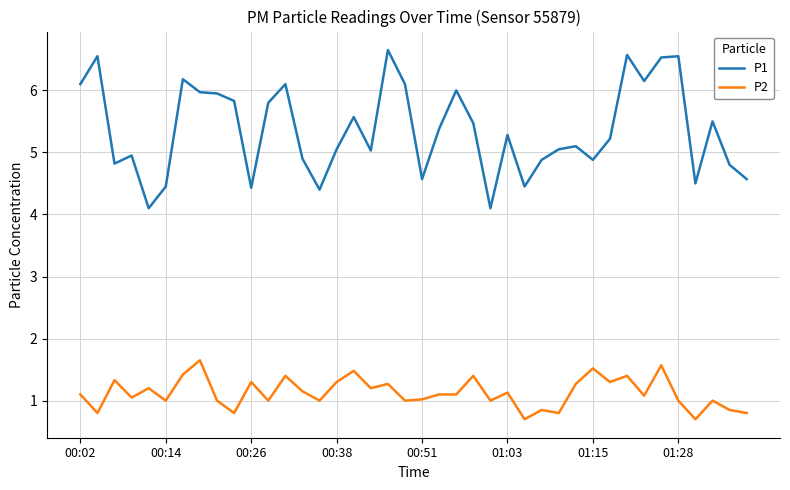

What is the lowest value of the P1 series?

4.1